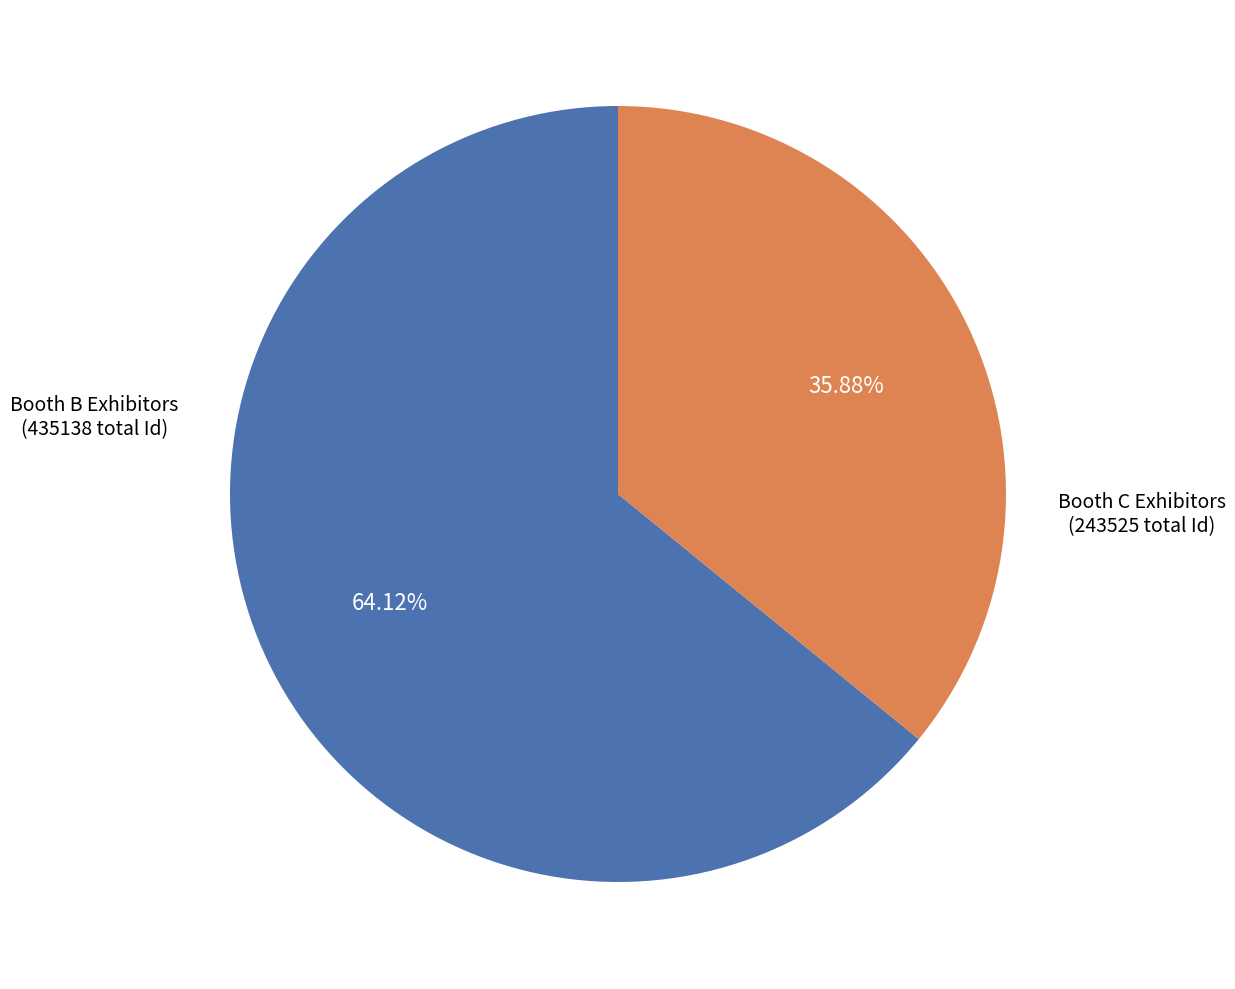

What is the smallest slice in the pie chart?

Booth C Exhibitors